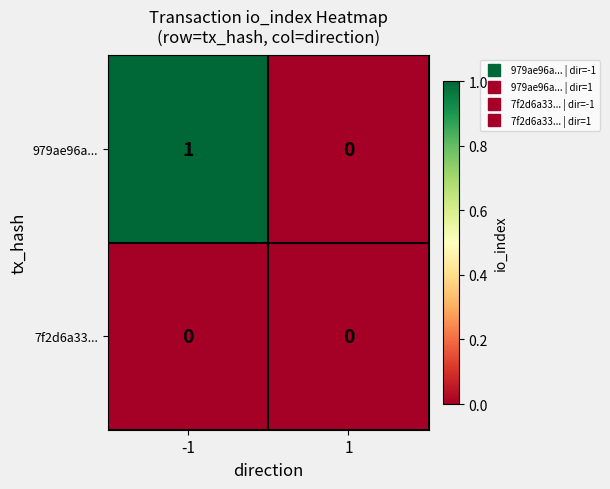

List the series in order of their overall mean, highest first.

979ae96a..., 7f2d6a33...